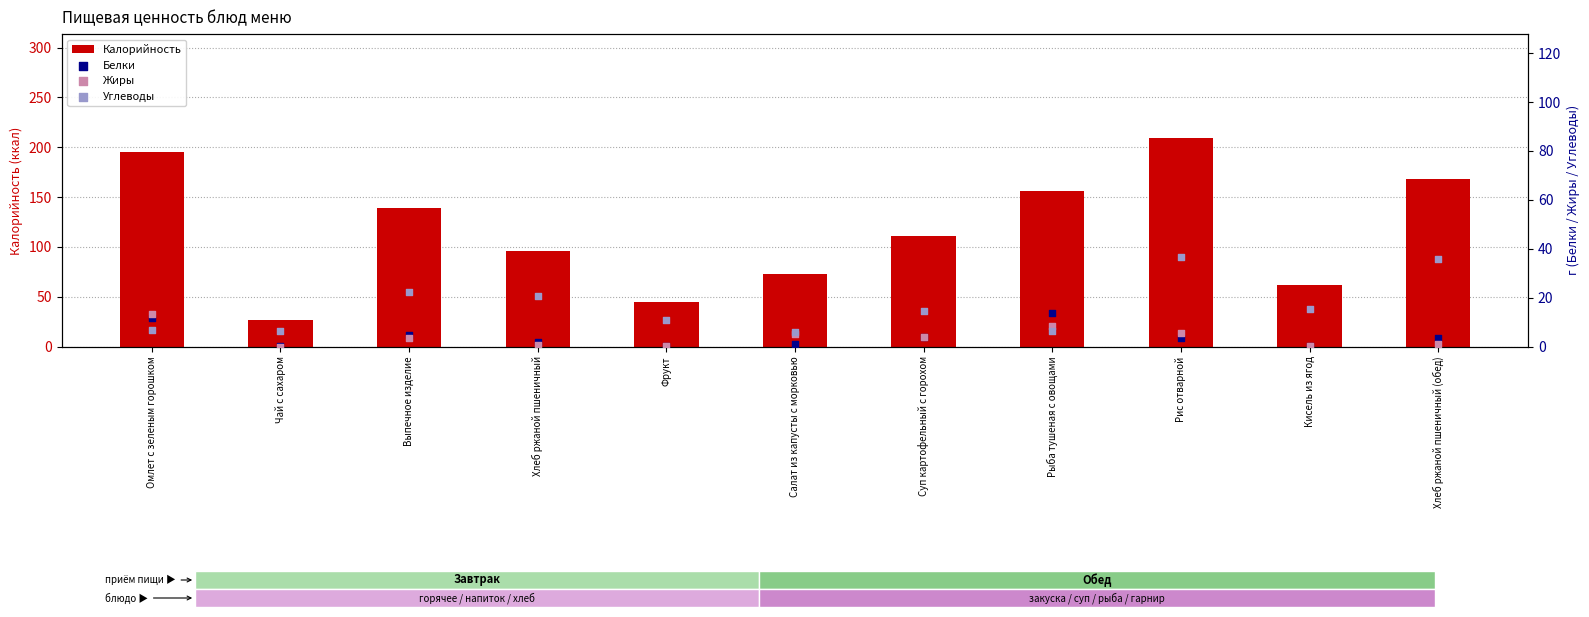

Which series has the largest total across all categories?

Калорийность